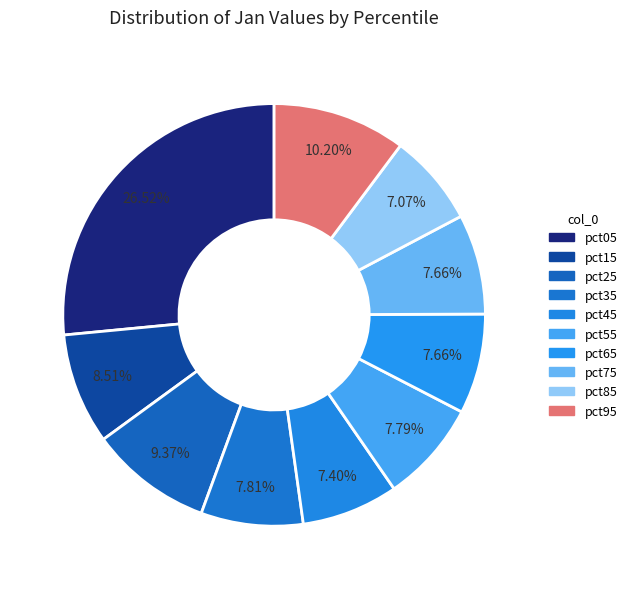

Rank the categories by value from lowest to highest.

pct85, pct45, pct65, pct75, pct55, pct35, pct15, pct25, pct95, pct05